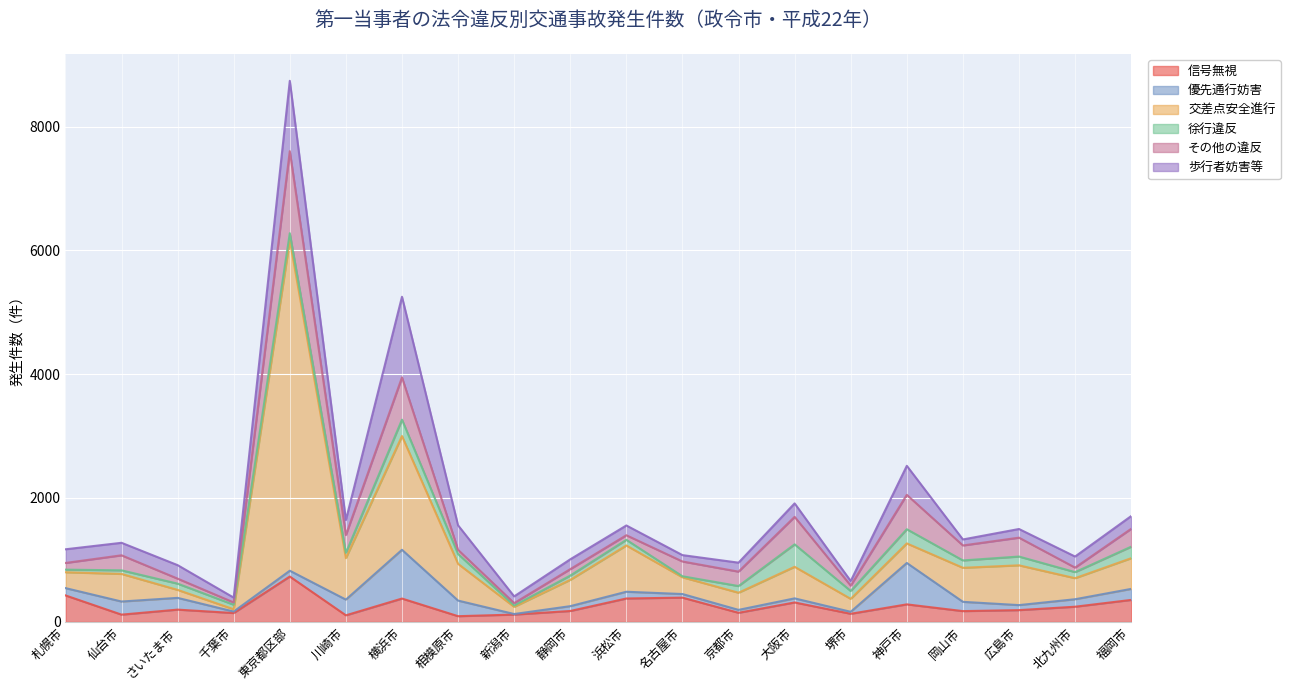

How many intersections are there between 交差点安全進行 and 優先通行妨害?

4